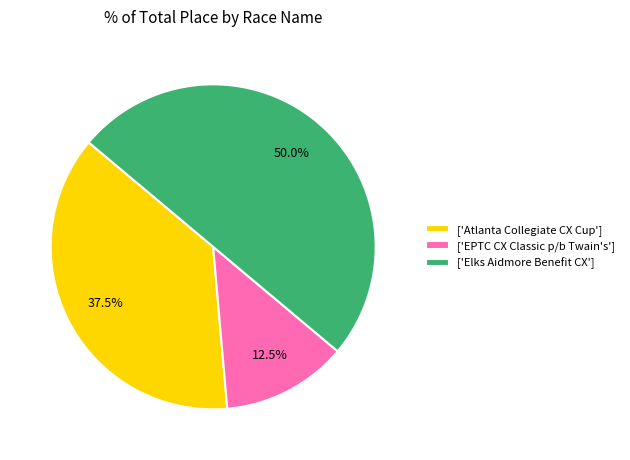

How much of the chart is everything except ['EPTC CX Classic p/b Twain's']?

87.5%